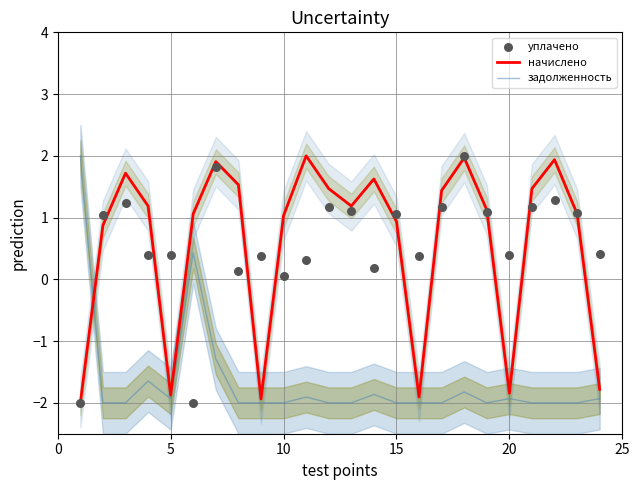

Which series contains the highest Y value?

начислено